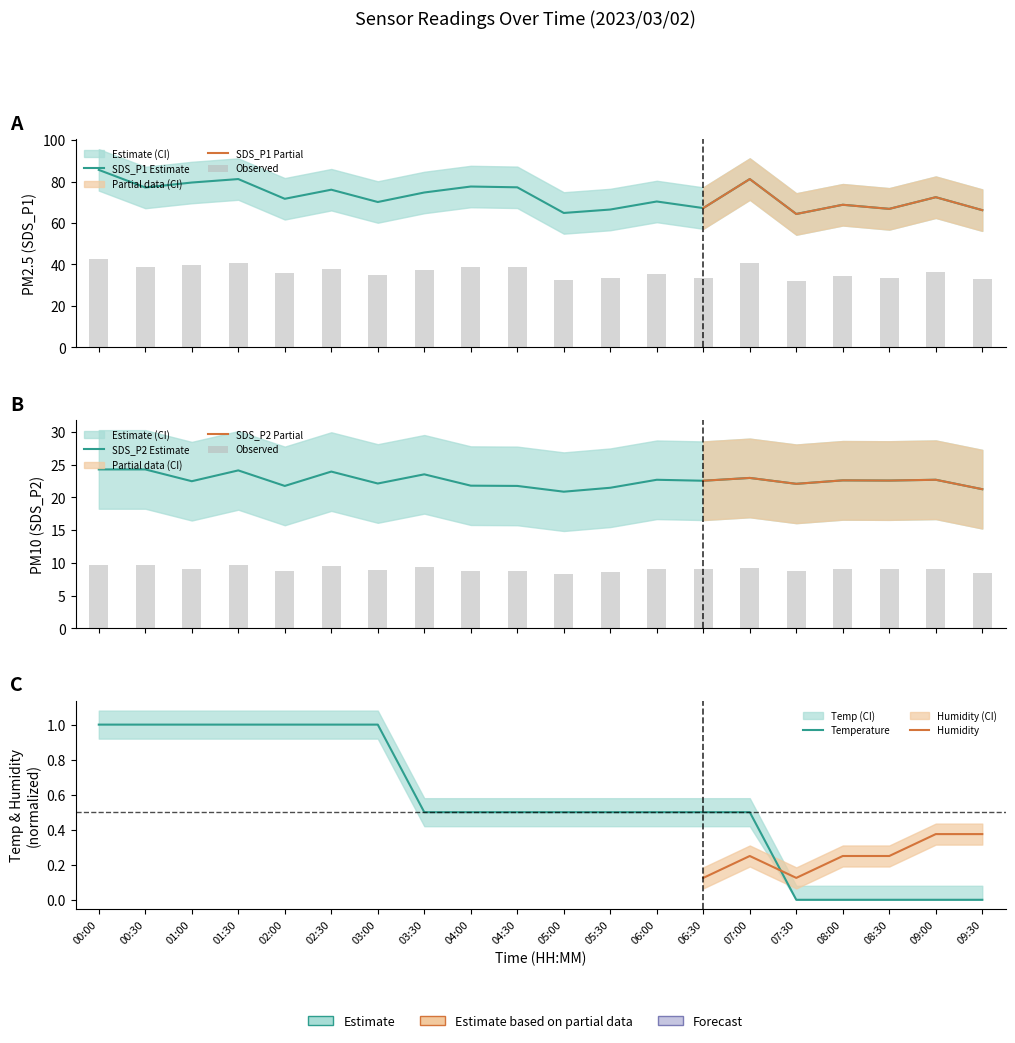

What is the difference between the highest and lowest values at 04:30?

76.7